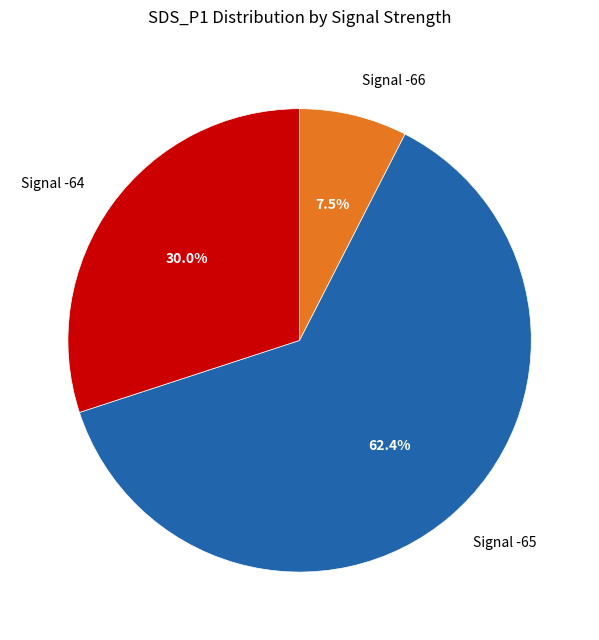

Does any single category account for the majority?

Yes